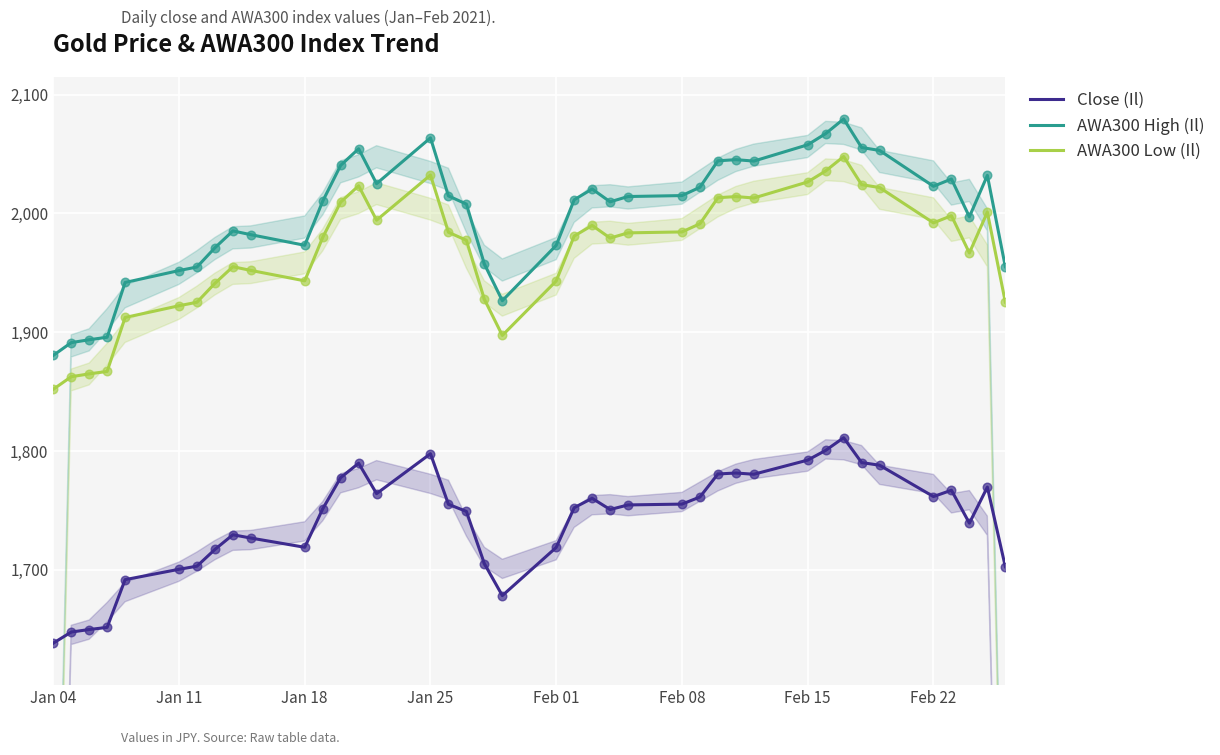

At how many categories does at least one series exceed 1844?

40